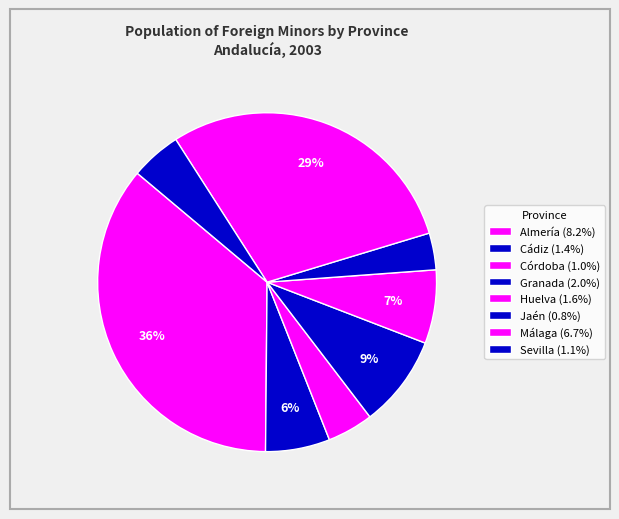

Rank the categories by value from highest to lowest.

Almería, Málaga, Granada, Huelva, Cádiz, Sevilla, Córdoba, Jaén